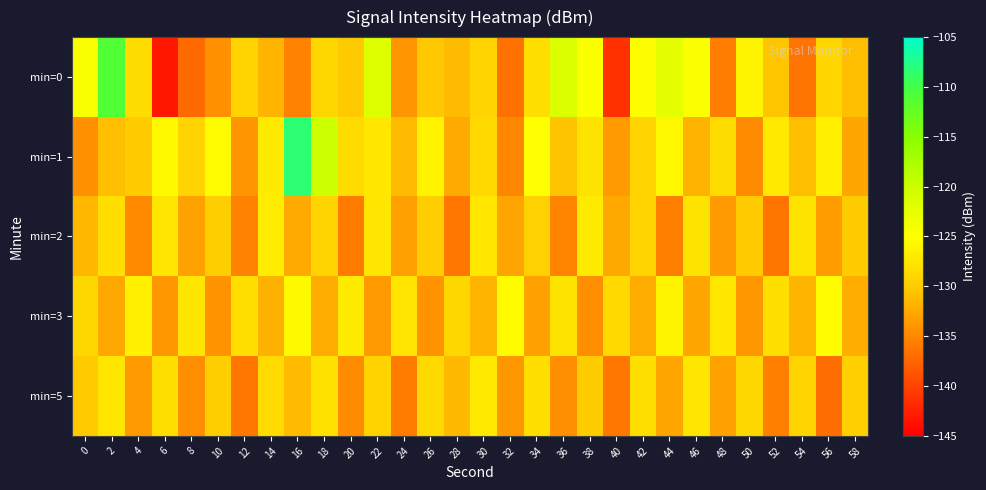

Which series has the widest spread of values?

min=0